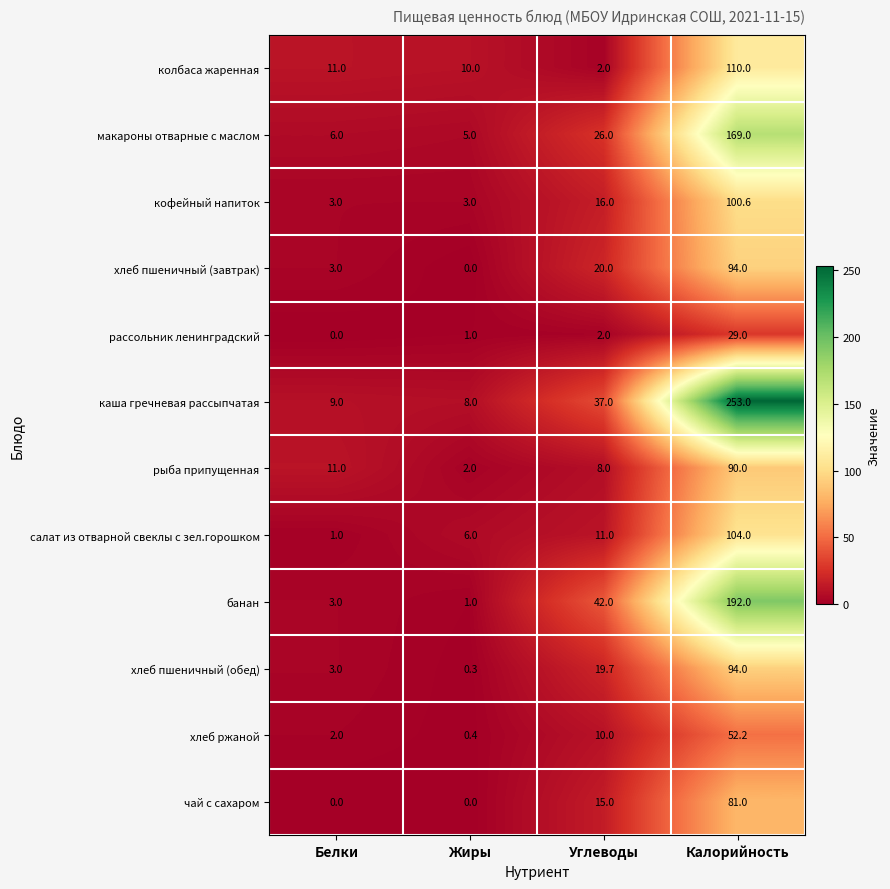

At which category is the sum across all series the highest?

Калорийность